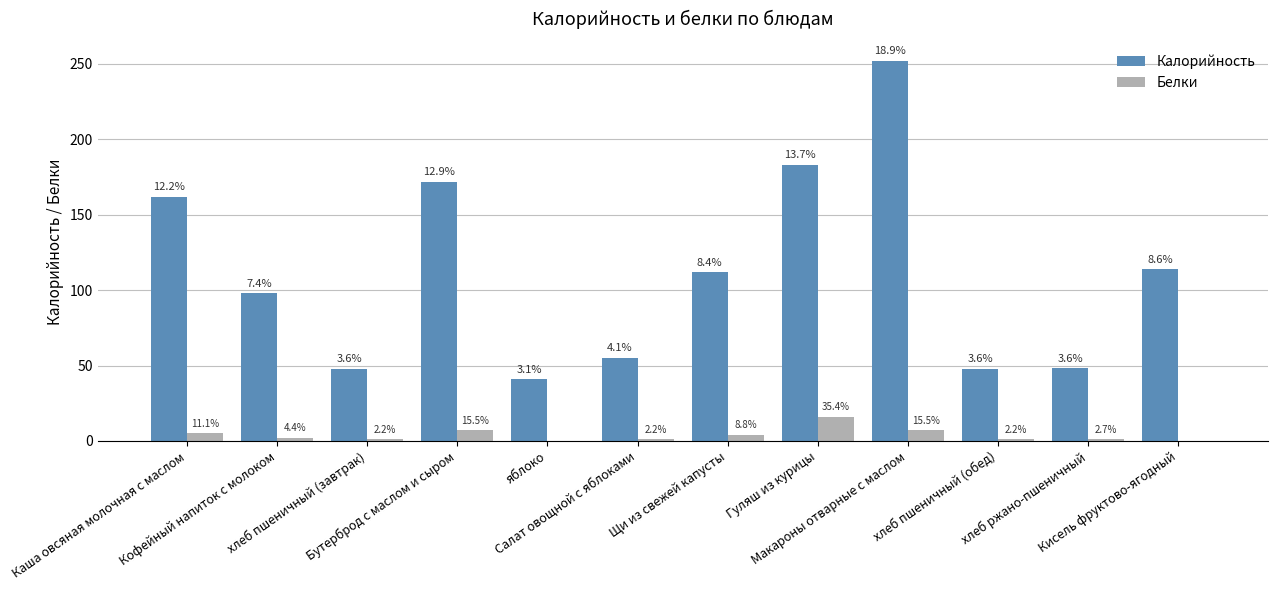

Are the bars grouped side by side (vs. stacked)?

Yes